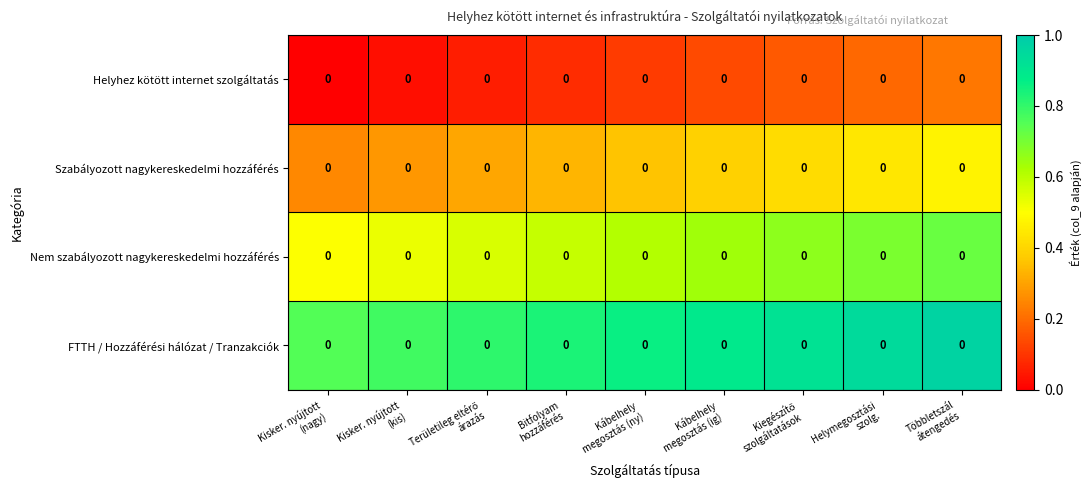

What is the difference between the maximum and minimum values in the Szabályozott nagykereskedelmi hozzáférés series?

0.2